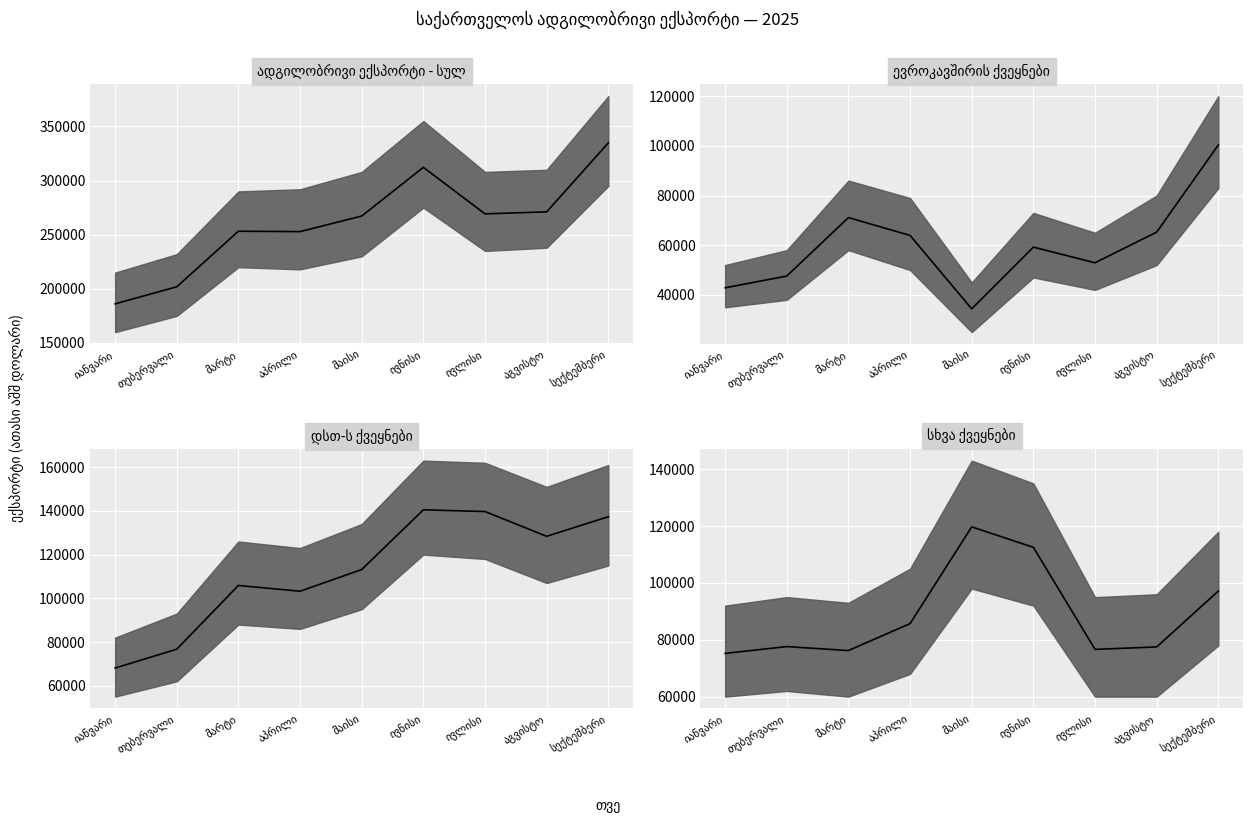

At which category does the chart reach its peak across all series?

სექტემბერი